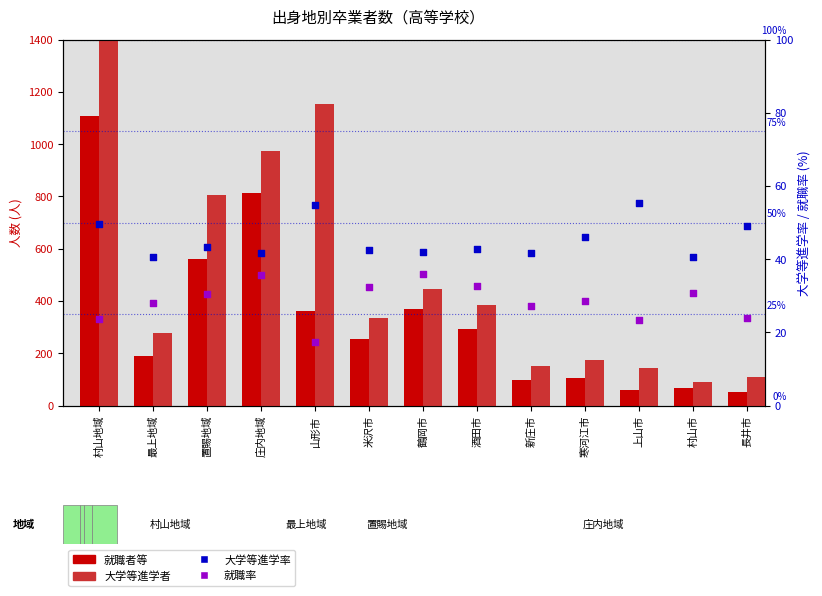

At which category is the sum across all series the highest?

村山地域